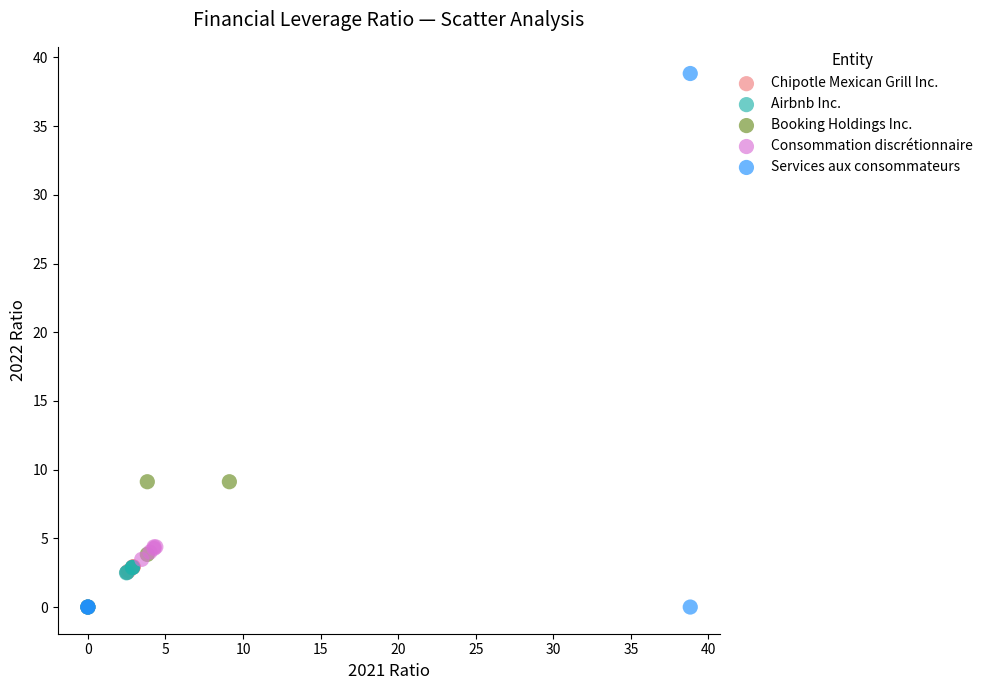

Which series has the largest Y range (max minus min)?

Services aux consommateurs